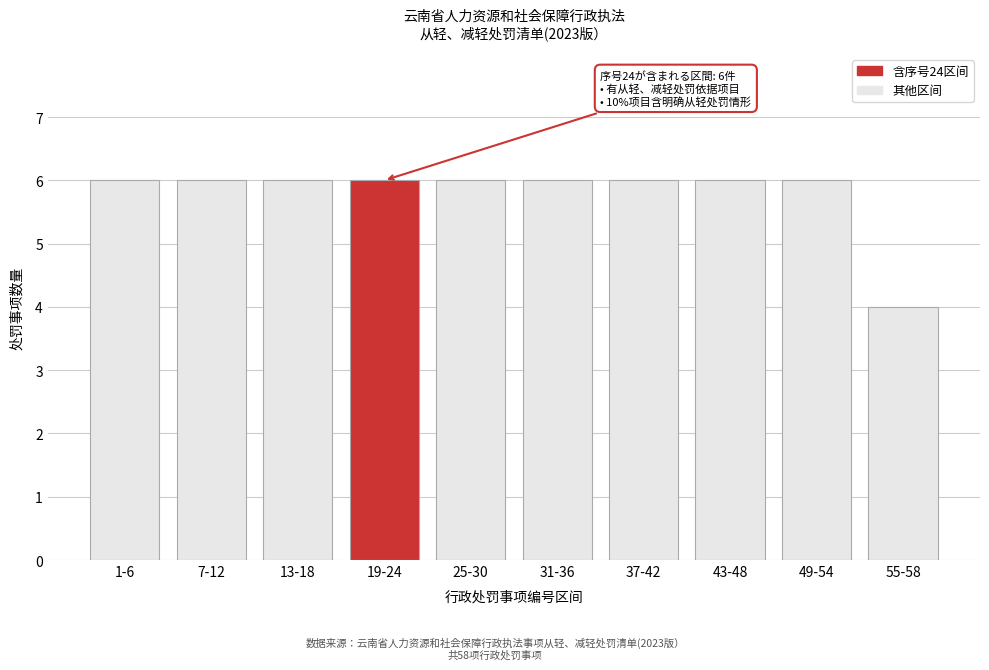

Reading left to right, list all the values displayed in this chart.

1-6=6	7-12=6	13-18=6	19-24=6	25-30=6	31-36=6	37-42=6	43-48=6	49-54=6	55-58=4